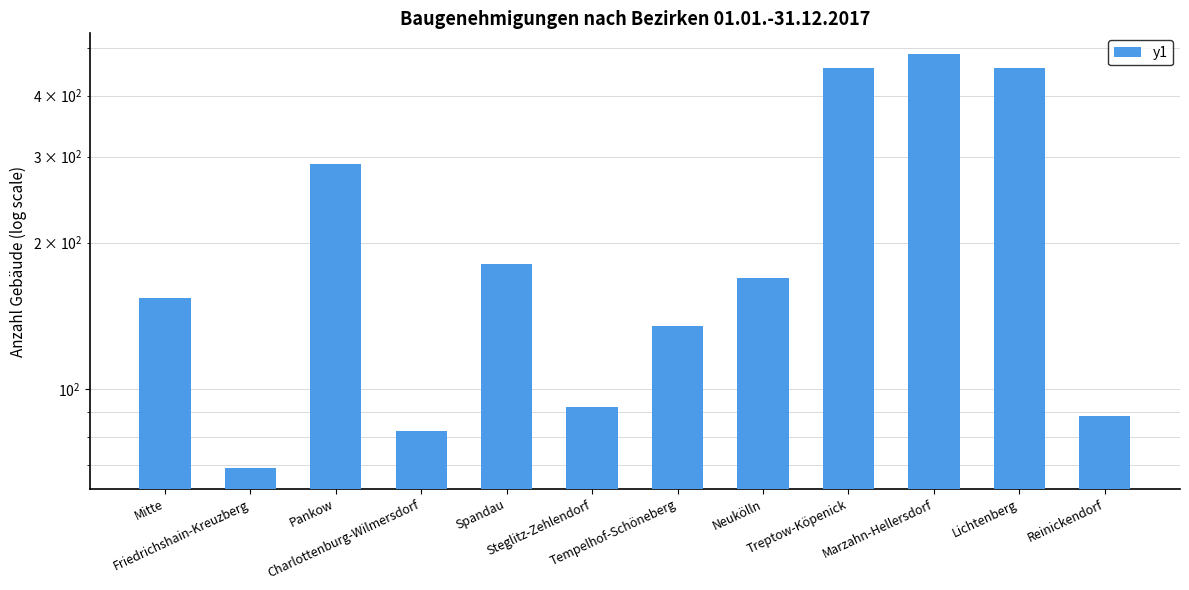

Does the chart contain stacked bars?

No